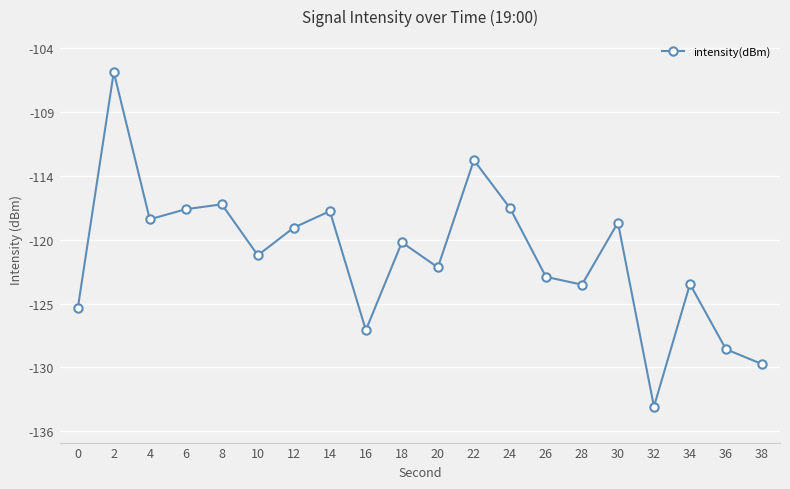

What is the change in value from 6 to 16?

-10.1